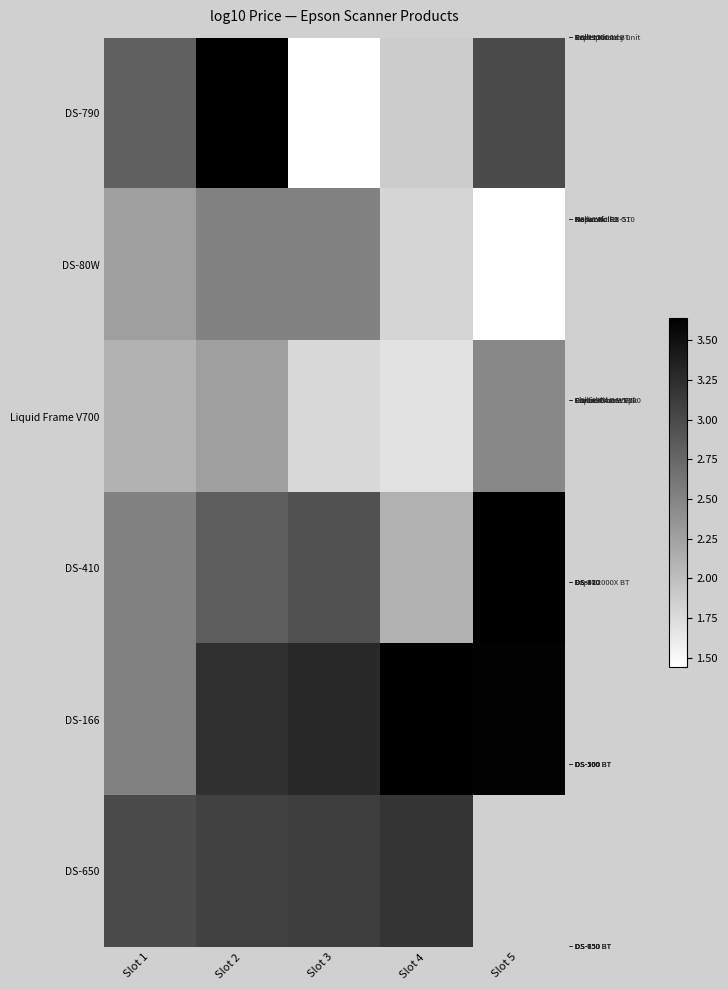

What is the sum of all DS-80W values?

10.5